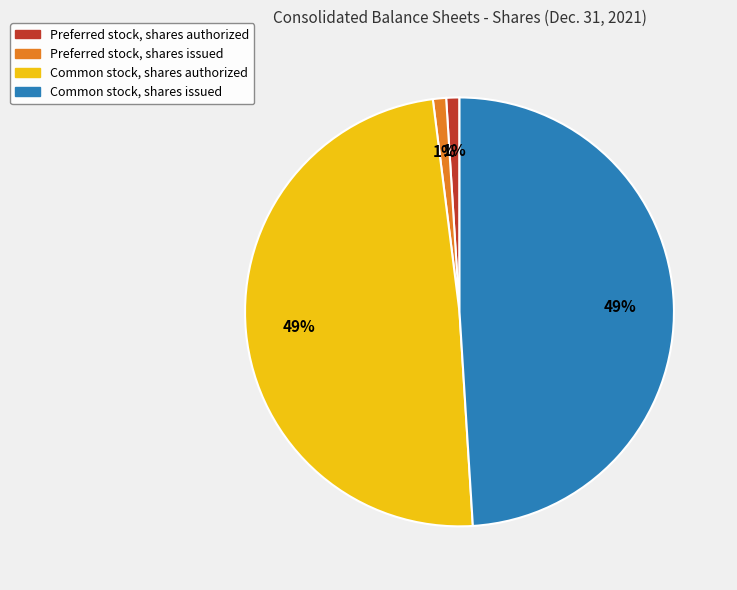

To the nearest percent, what is the difference between the Common stock, shares authorized and Preferred stock, shares issued slice percentages?

48%